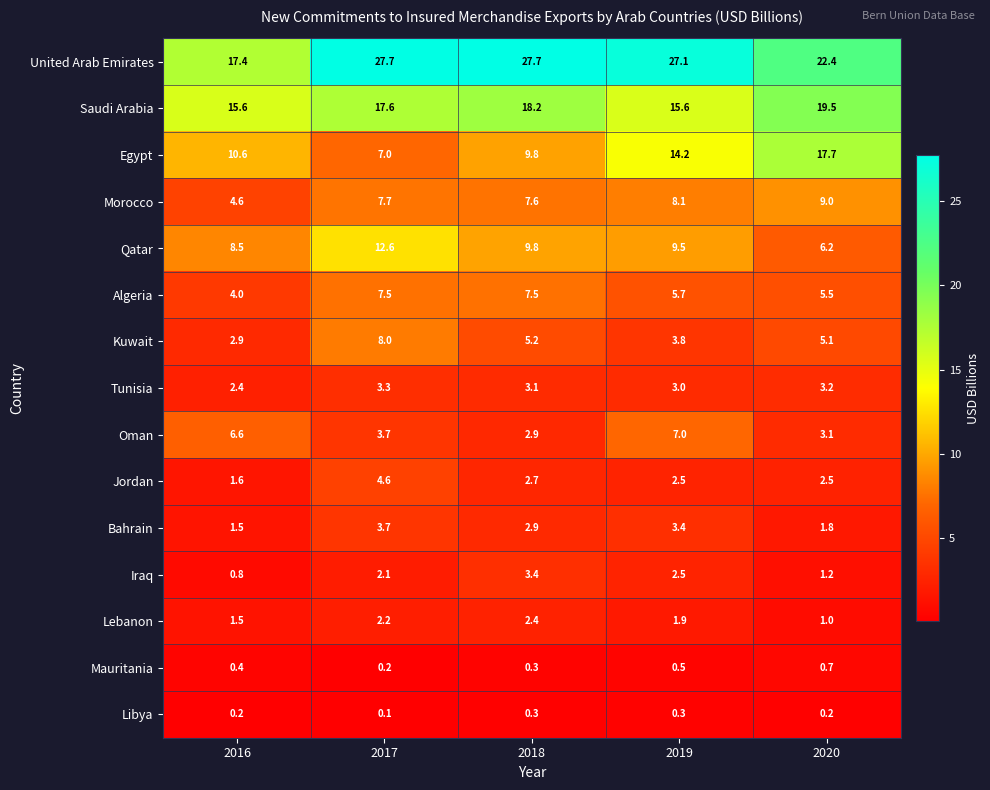

What is the spread (max minus min) of values at 2020?

22.2